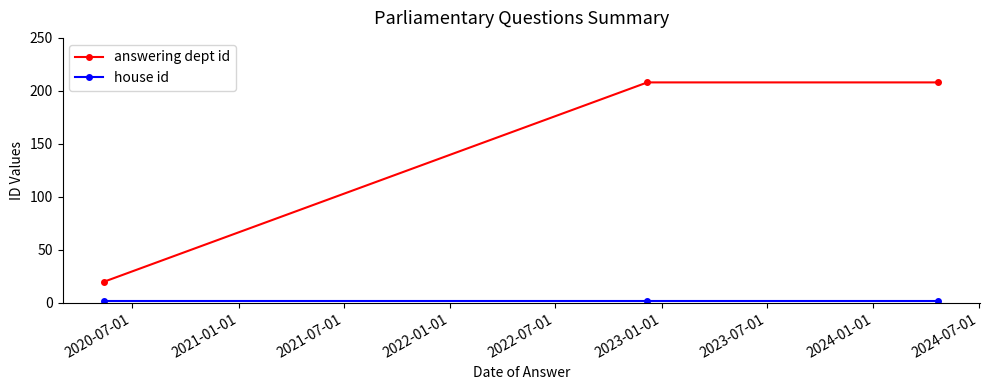

What is the difference between the maximum and minimum values in the answering dept id series?

188